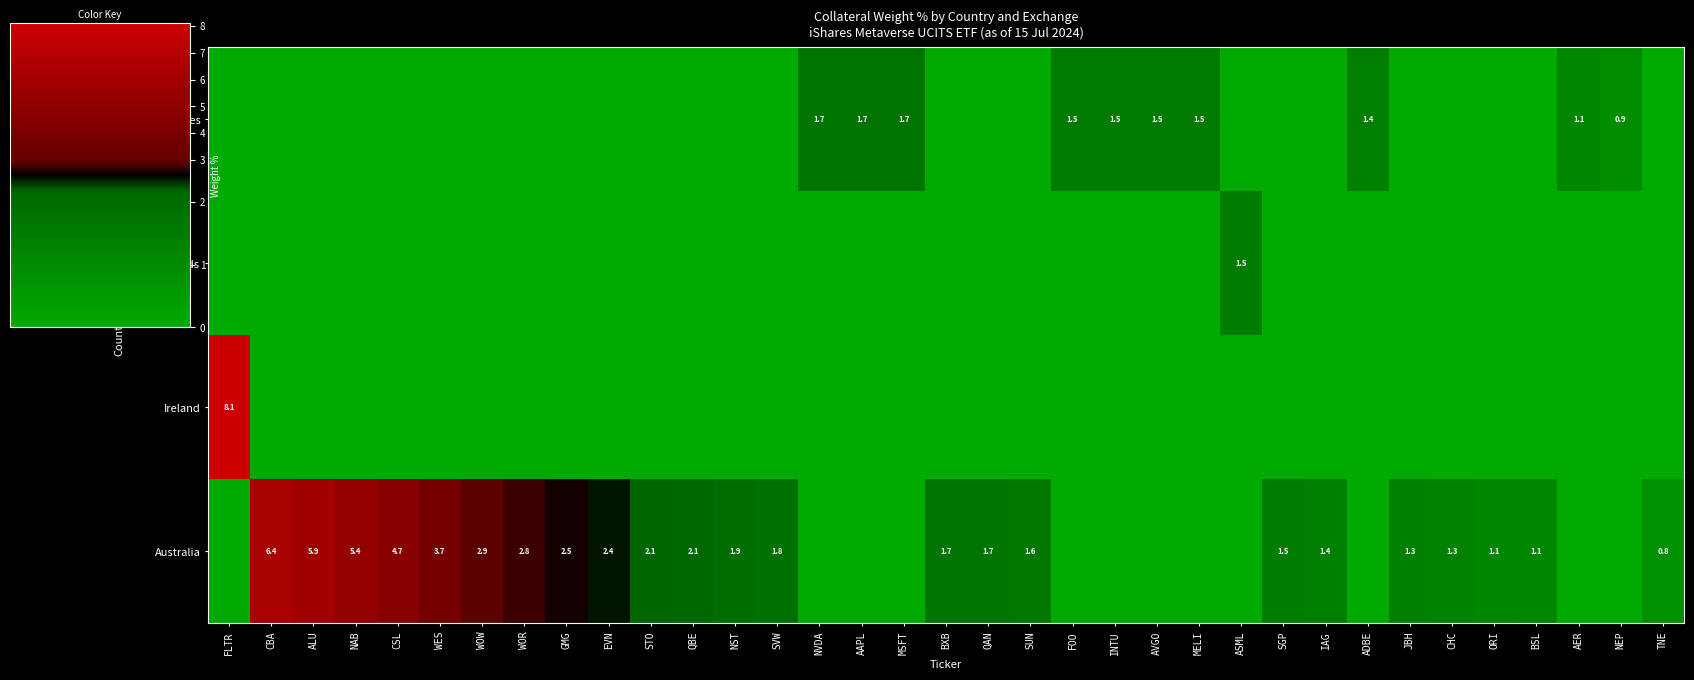

What is the difference between the Australia values at ORI and STO?

1.0